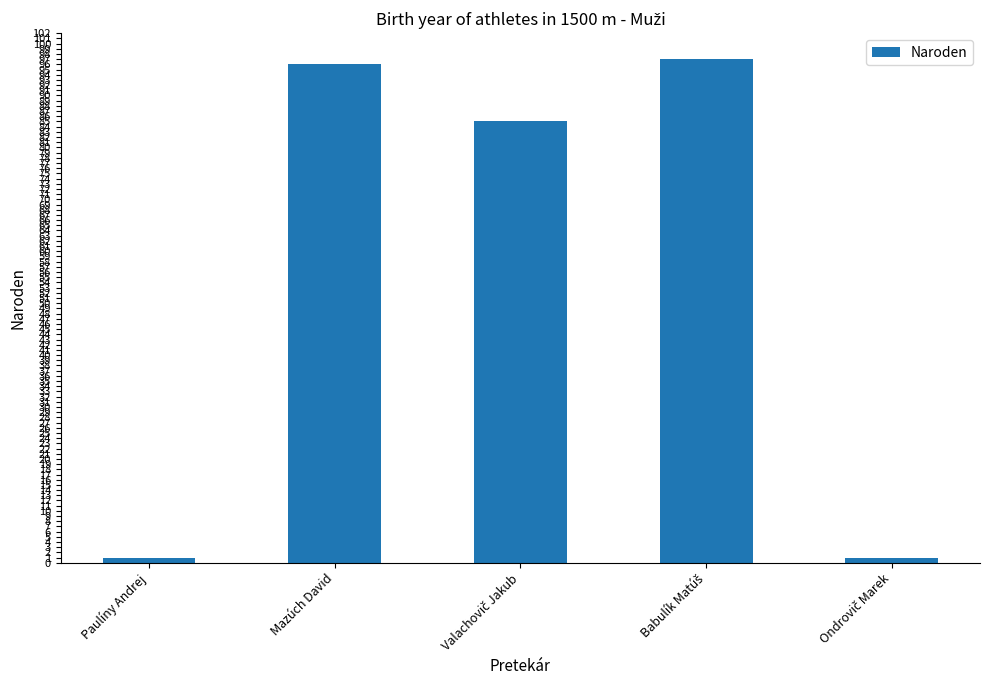

Between Mazúch David and Paulíny Andrej, which is larger?

Mazúch David